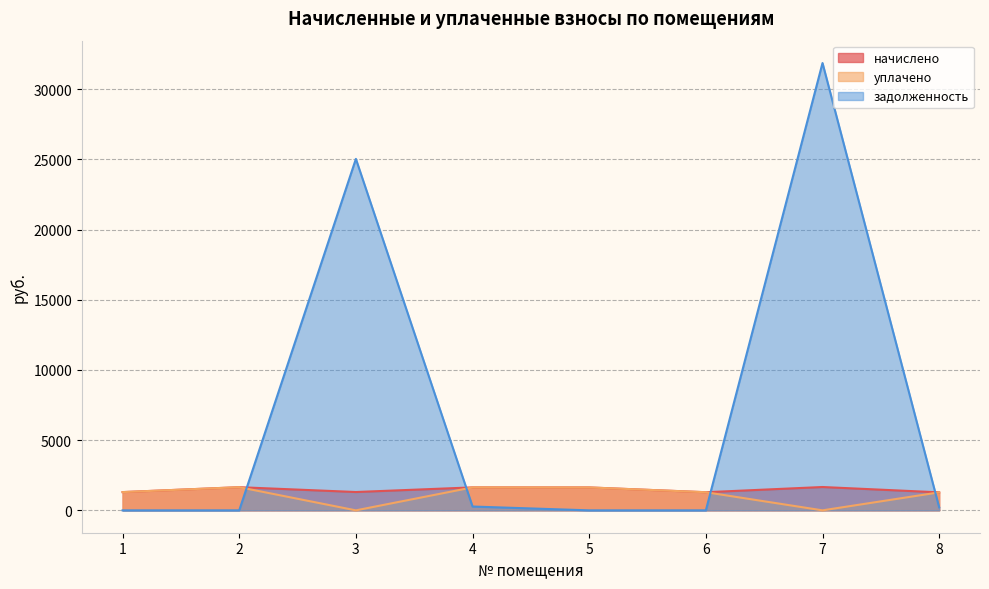

What is the average value of the начислено series?

1470.9